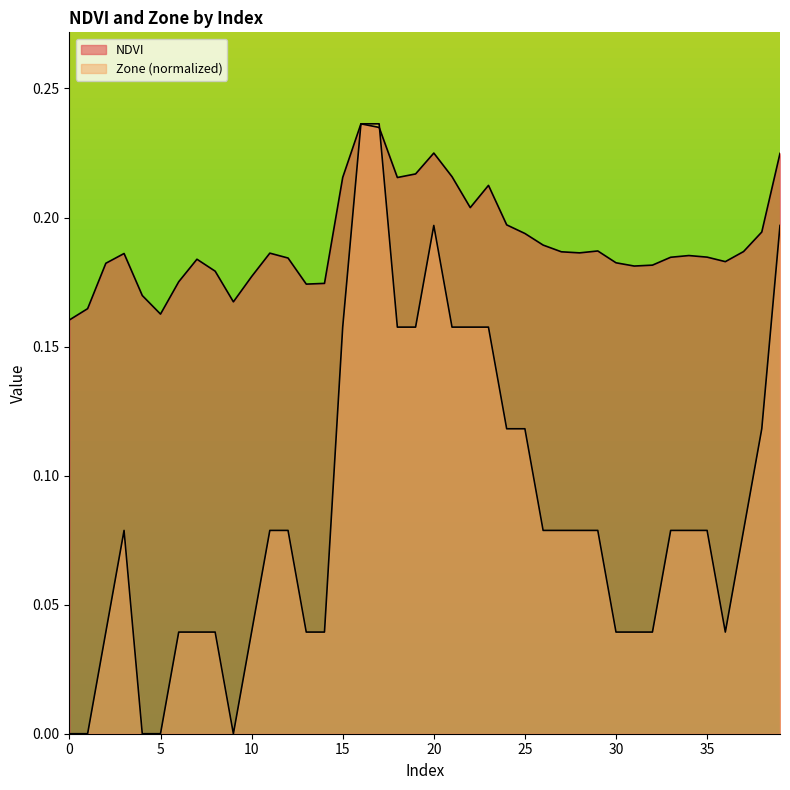

True or false: NDVI has more than 0 interior local peaks.

True